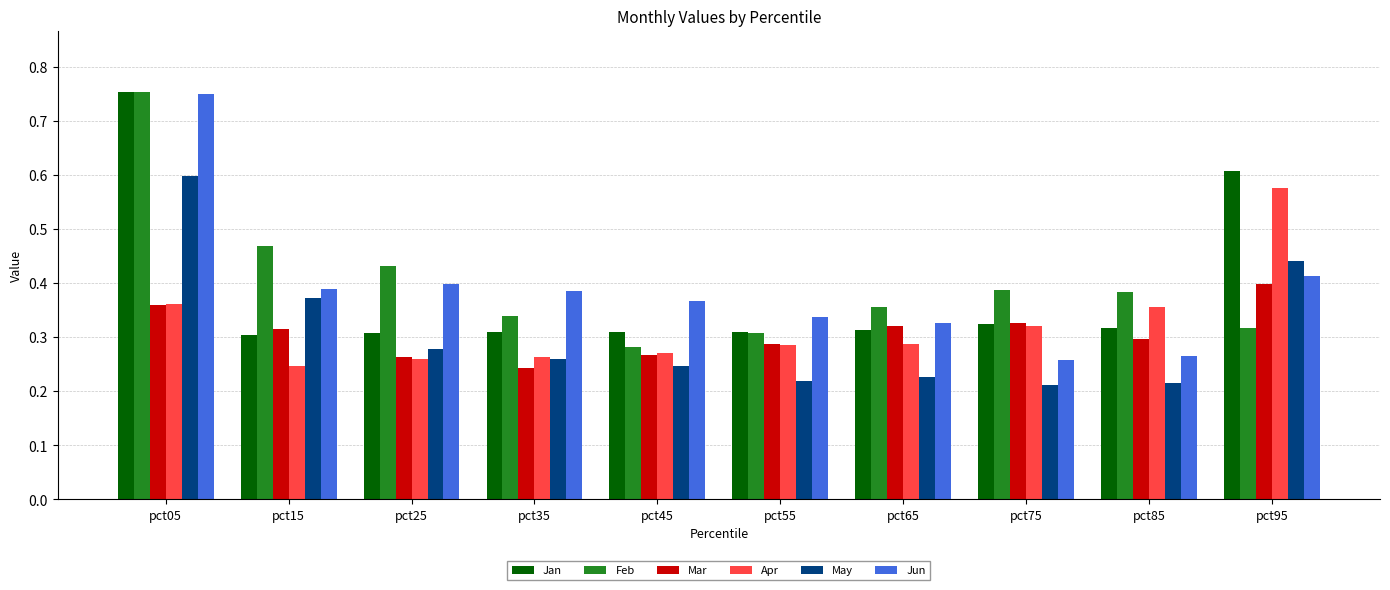

What is the sum of all Mar values?

3.1